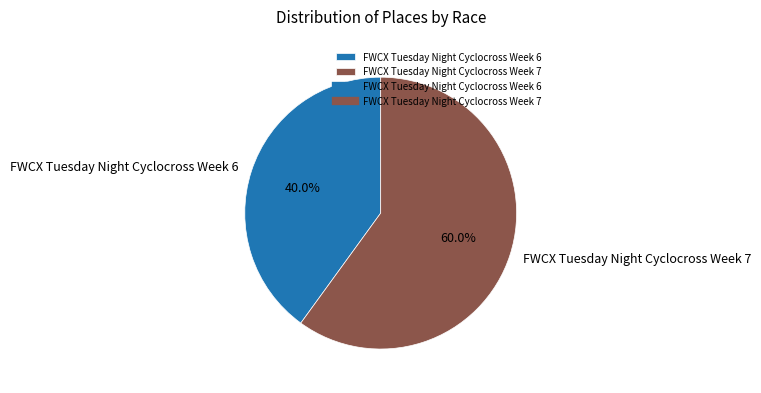

Which slice represents more than half of the pie?

FWCX Tuesday Night Cyclocross Week 7